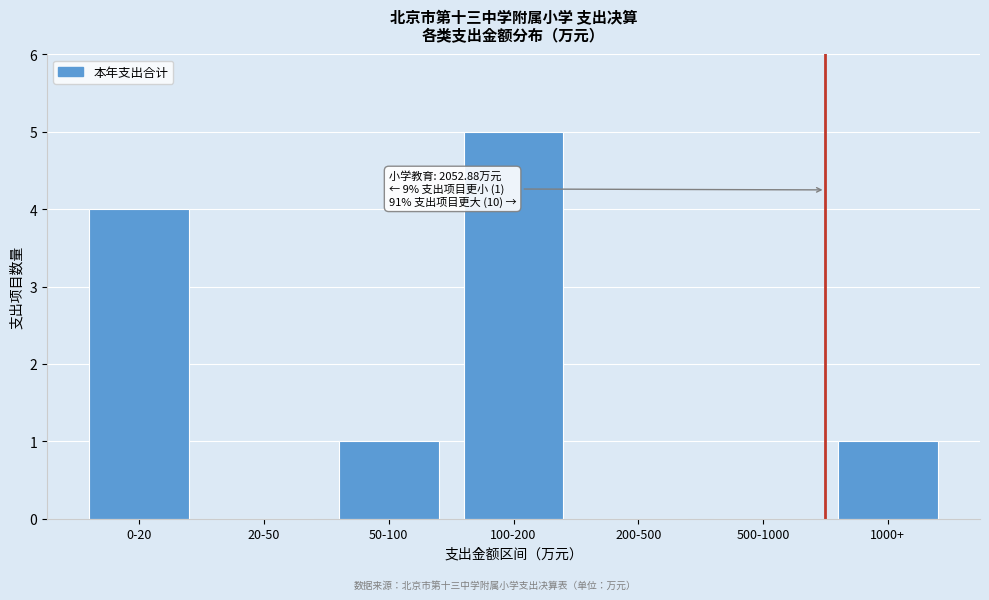

Reading left to right, extract all data points from this chart.

0-20=4	20-50=0	50-100=1	100-200=5	200-500=0	500-1000=0	1000+=1